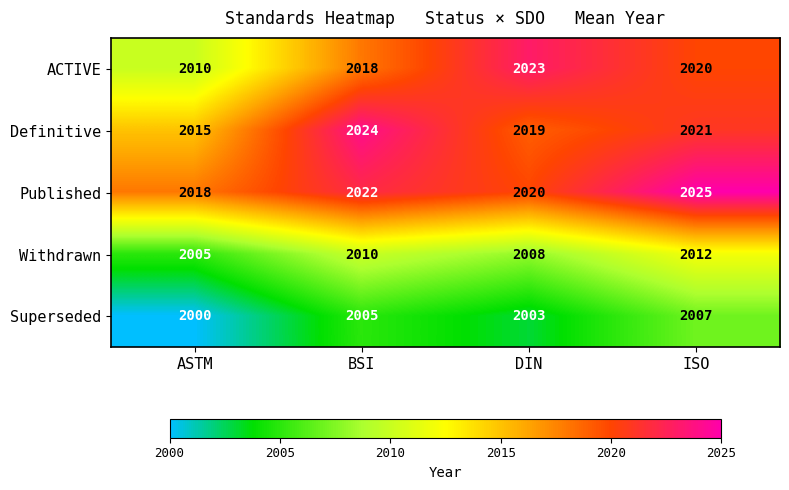

Which series has the largest range (max minus min)?

ACTIVE